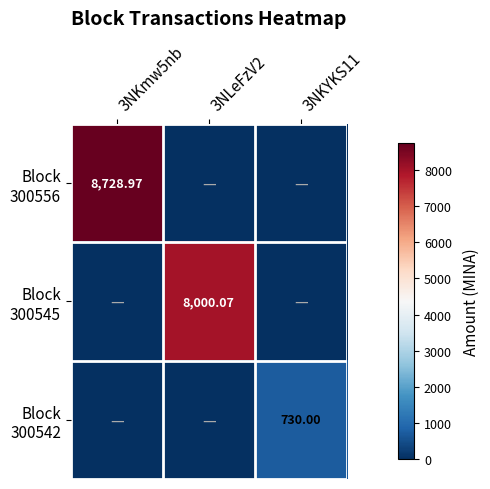

What is the difference between the highest and lowest values at 3NLeFzV2?

8000.1